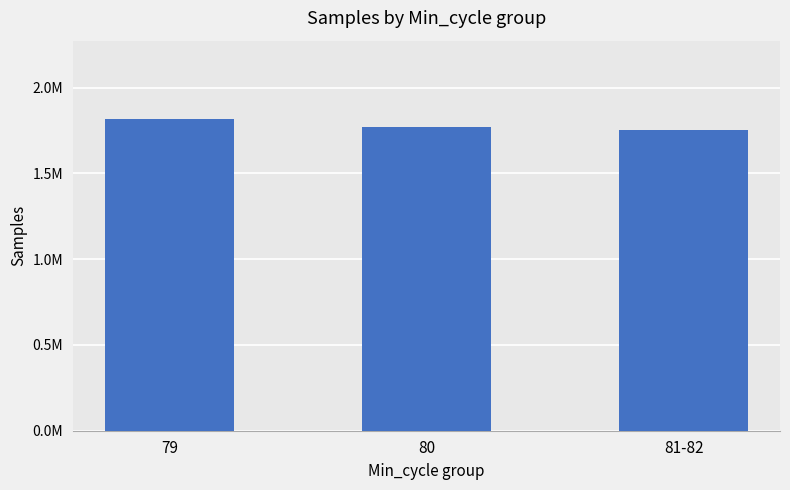

Rank the categories by value from highest to lowest.

79, 80, 81-82